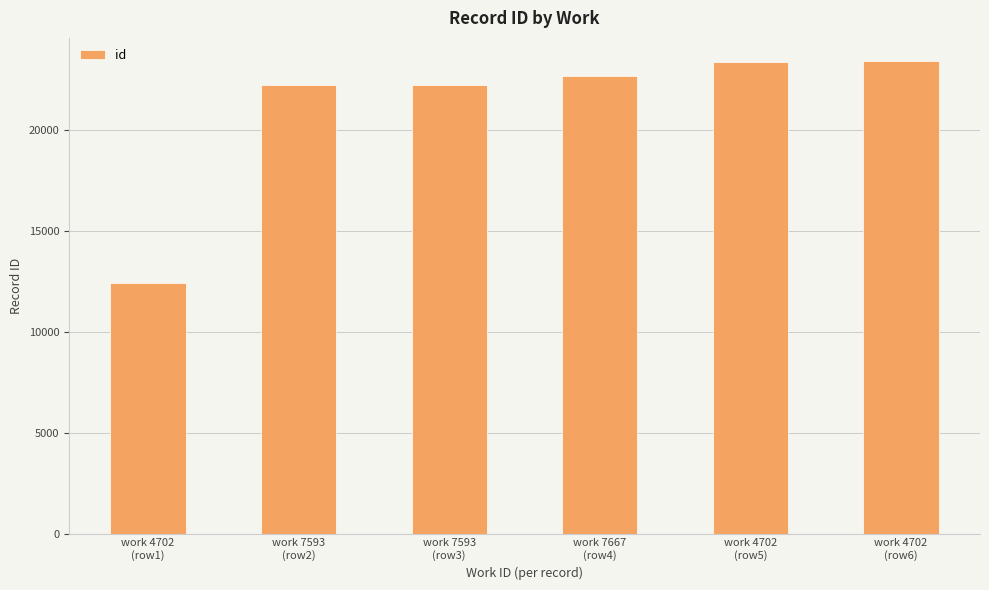

What is the smallest value displayed?

12400